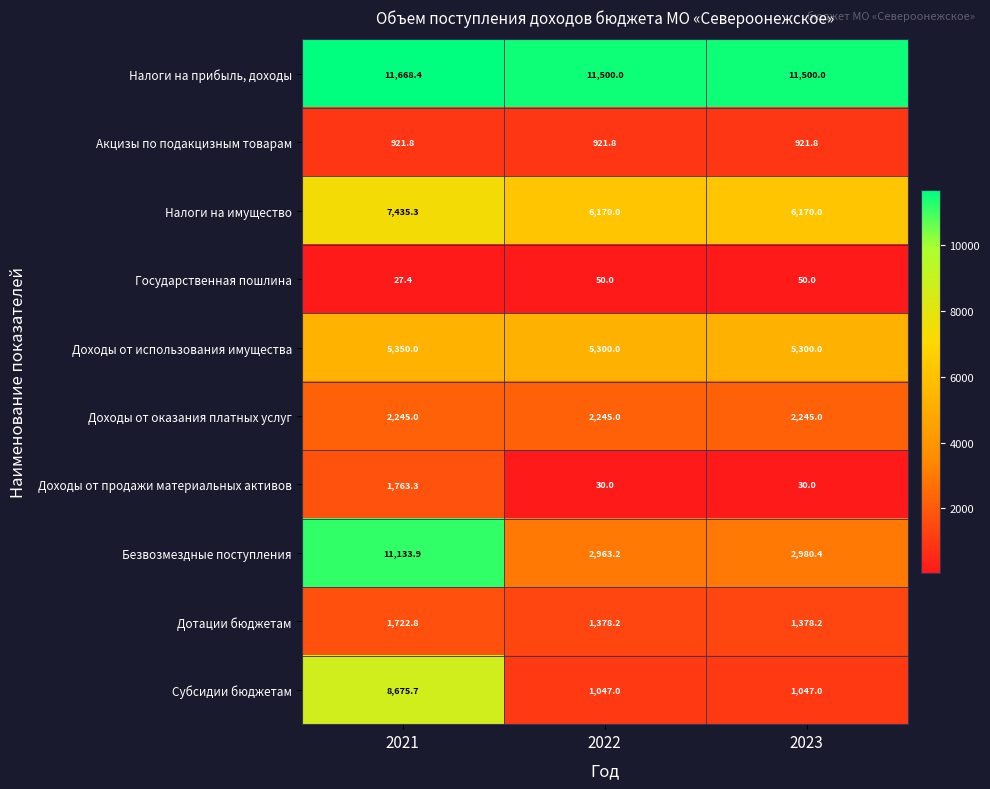

What is the smallest value displayed?

27.4